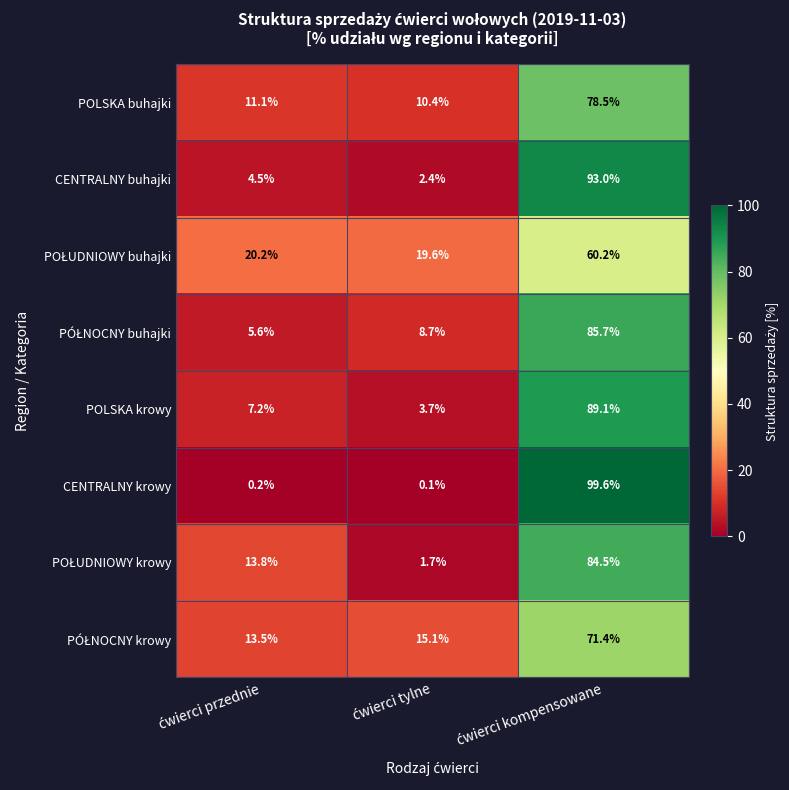

Count the number of data series in this chart.

8